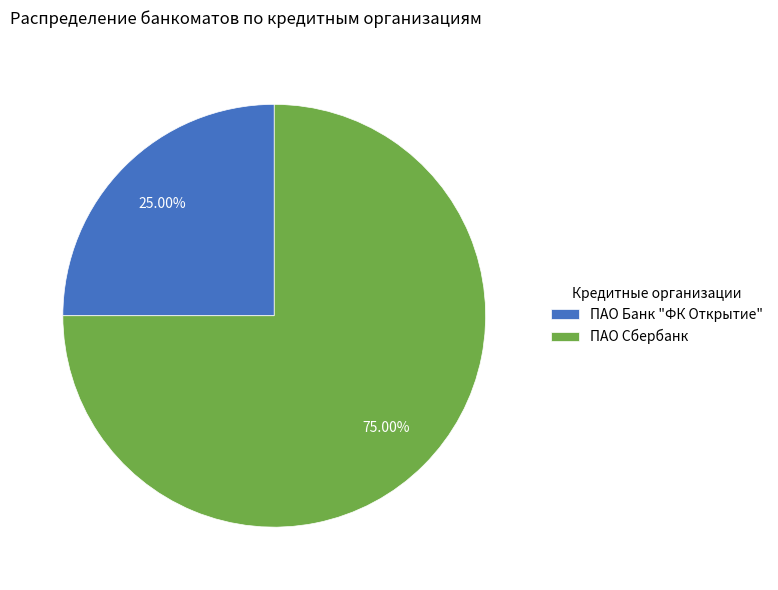

What percentage is the ПАО Сбербанк slice, to the nearest percent?

75%